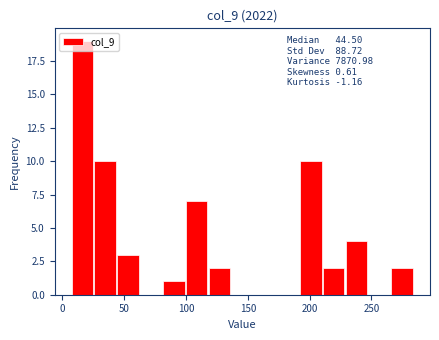

Read against the x-axis, roughly where is the centre of the tallest bar?

15